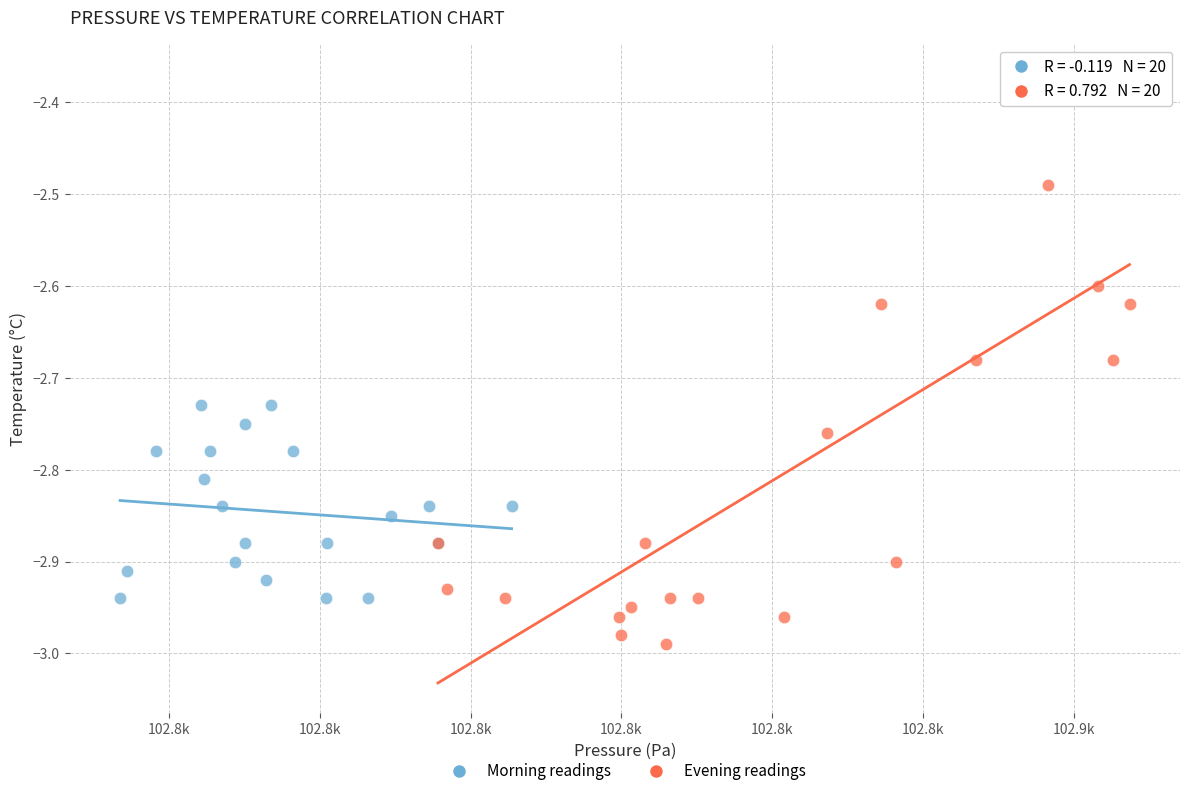

Which series reaches the minimum Y coordinate?

Evening readings